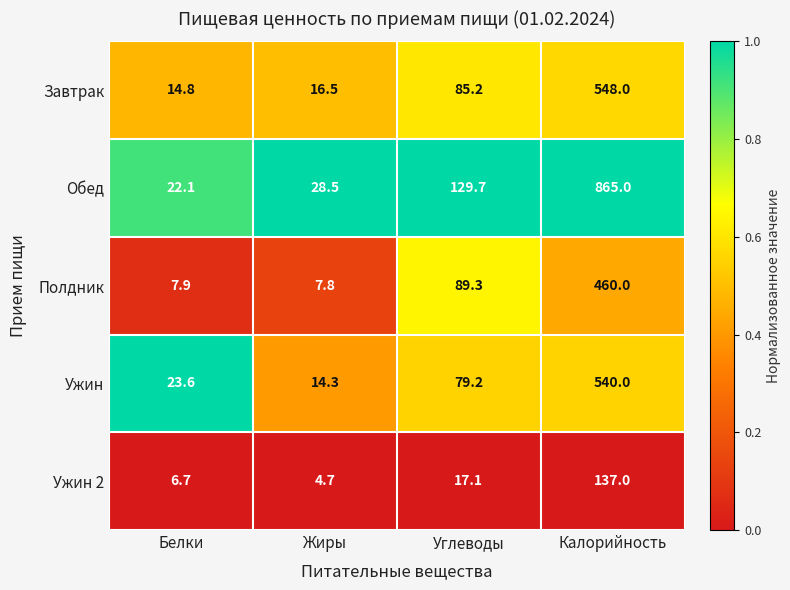

What is the maximum value shown in the chart?

865.0